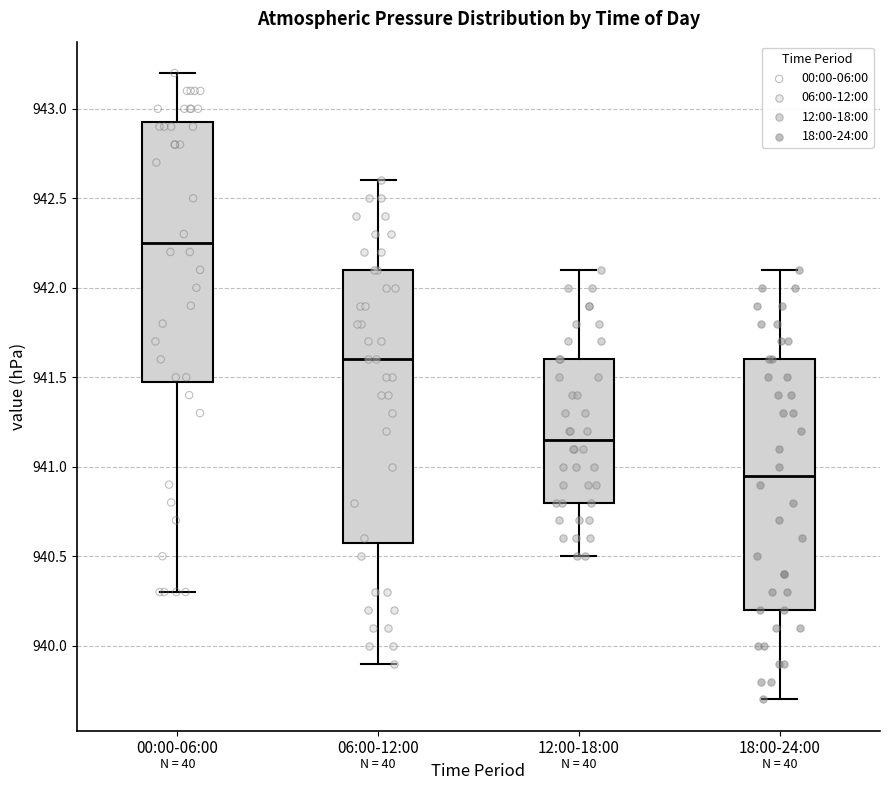

Which box is the tallest, from its lower edge to its upper edge?

06:00-12:00